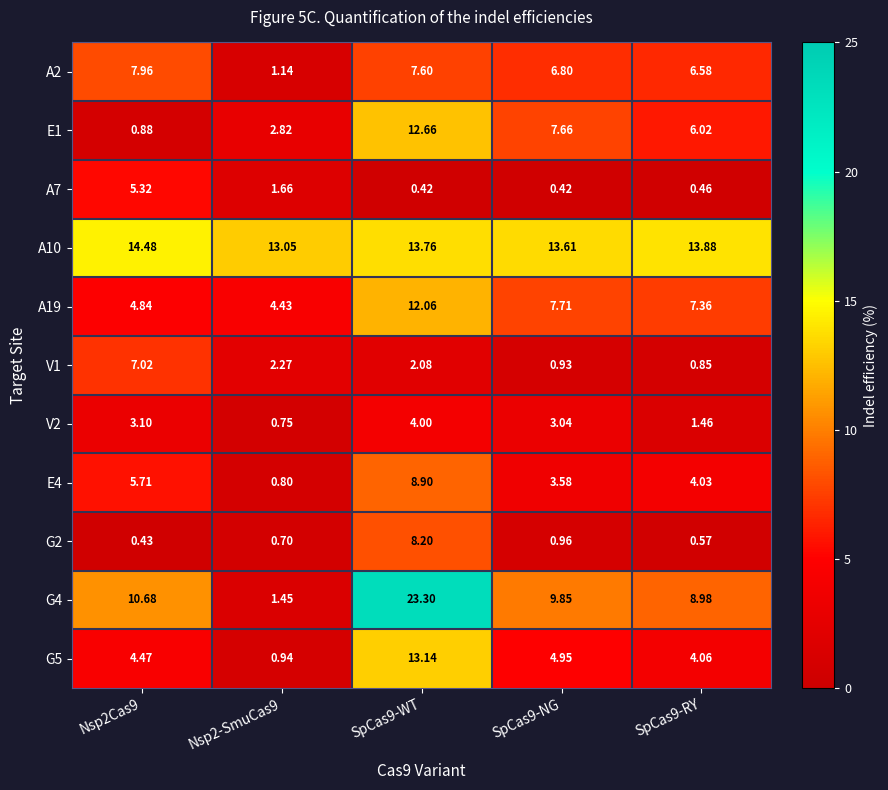

Is the value of A7 at SpCas9-RY greater than the value of E4 at Nsp2-SmuCas9?

No